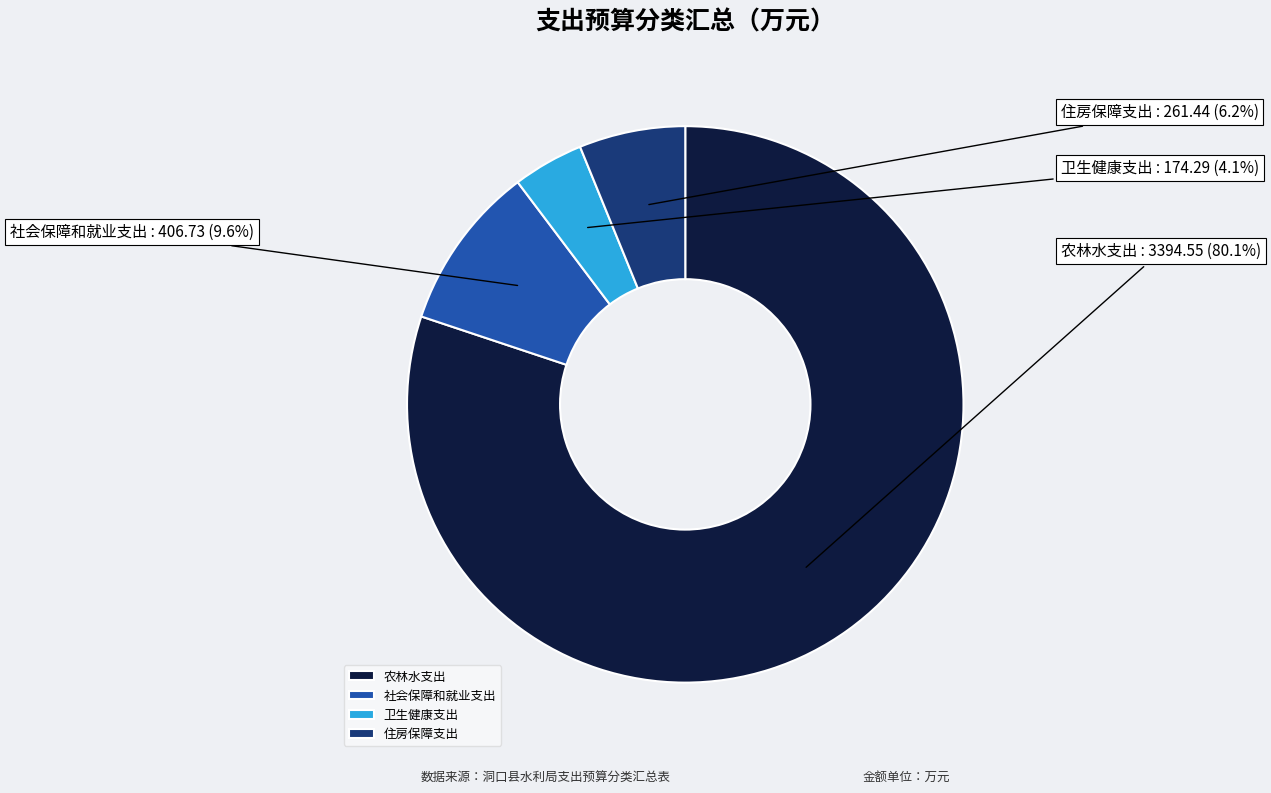

To the nearest percent, what percentage of the pie is 社会保障和就业支出?

10%